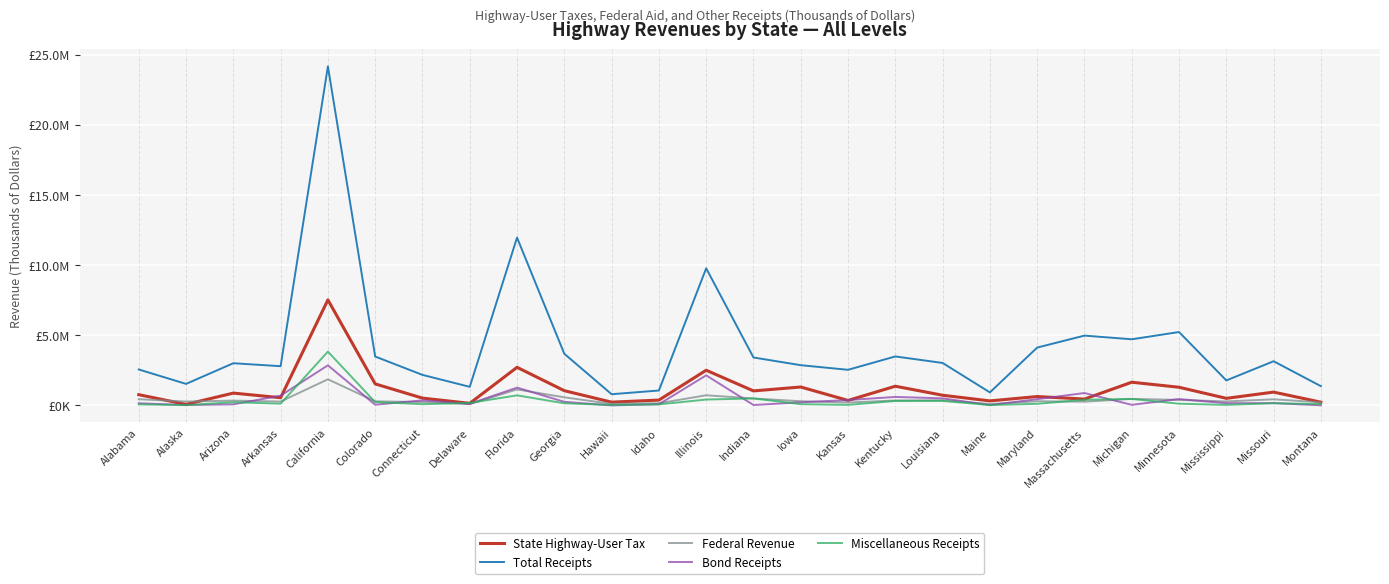

What is the label of the 6th point from the right?

Massachusetts